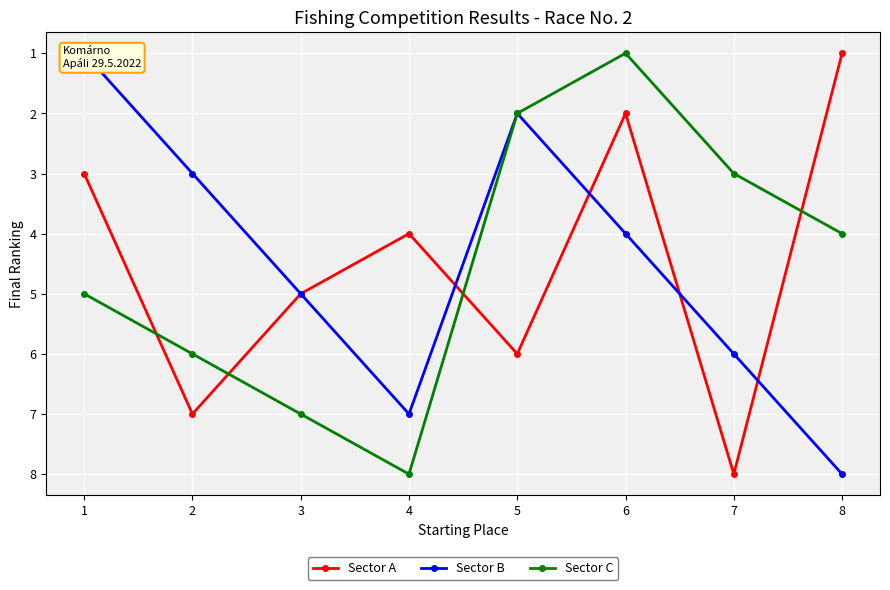

Between 4 and 6, which is larger?

4